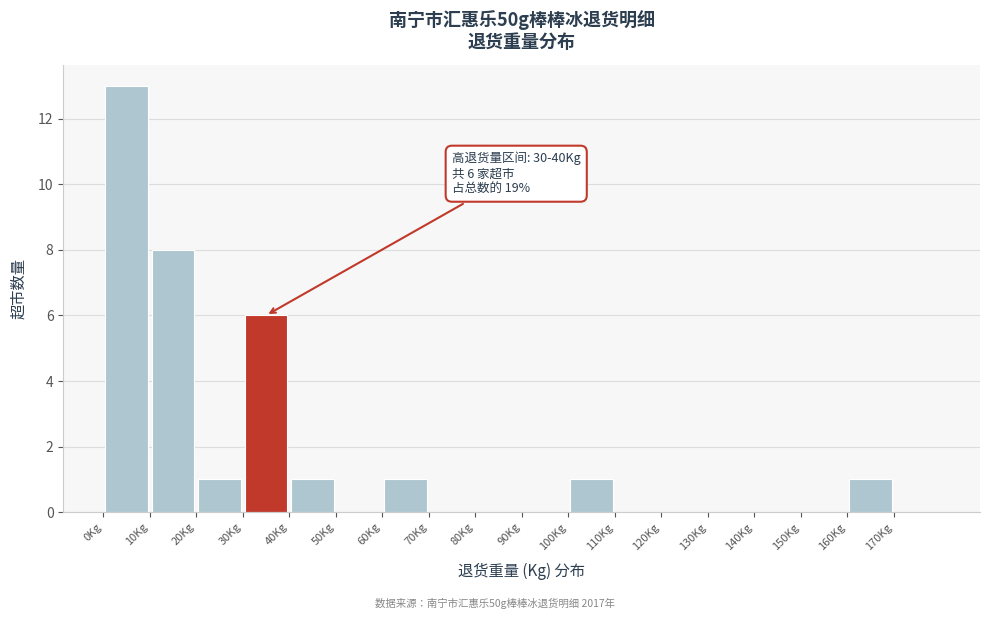

Over which range of the x-axis is the bar tallest?

0 to 10